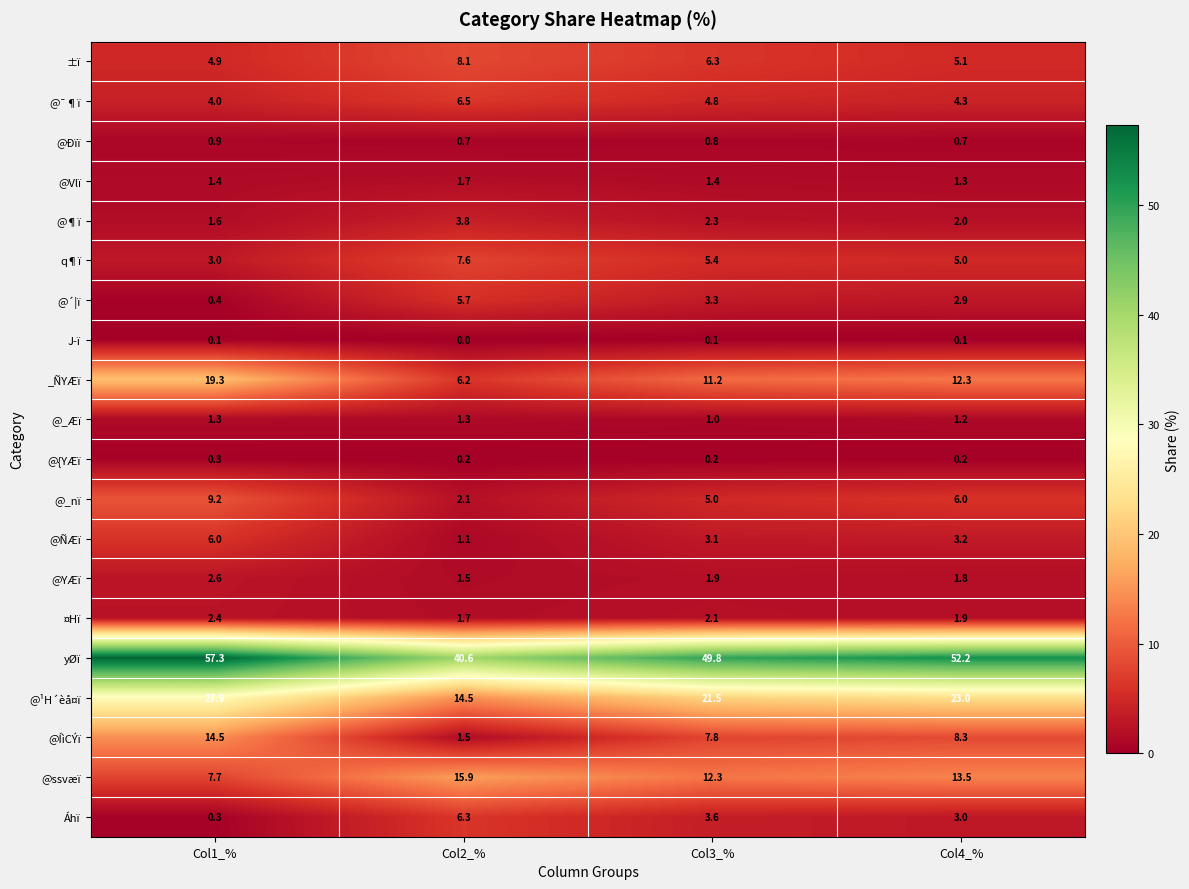

List the labels in order of @ÑÆï value, largest first.

Col1_%, Col4_%, Col3_%, Col2_%